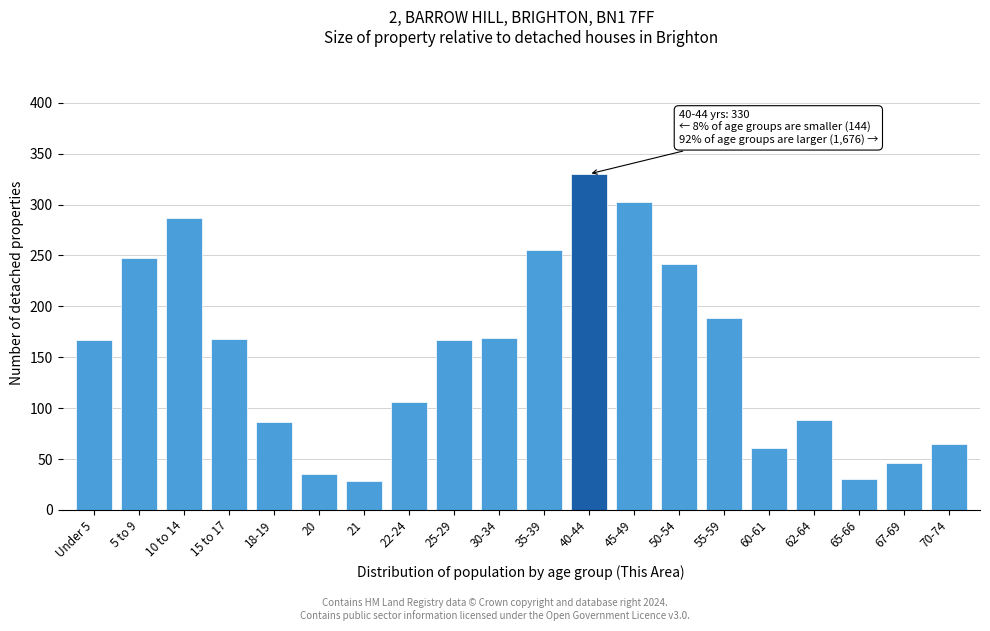

The value at 21 is 28. True or false?

True